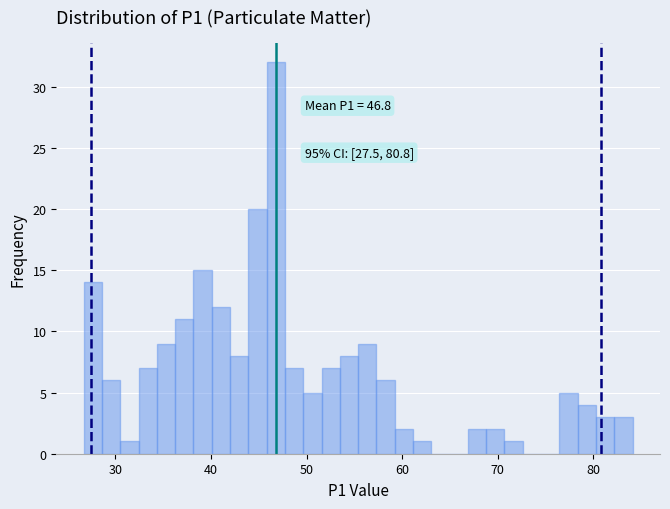

Around what value on the x-axis is the tallest bar? Give the approximate position of its centre, as read against the axis.

47